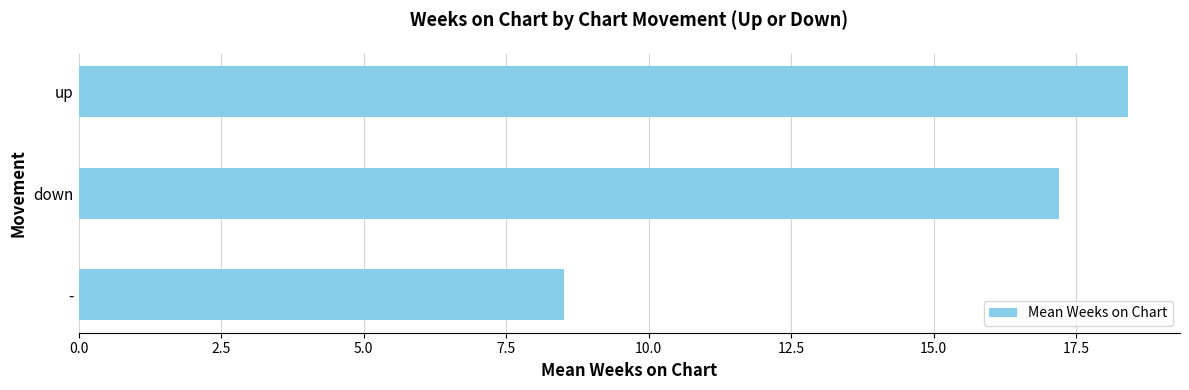

What is the average value?

14.7